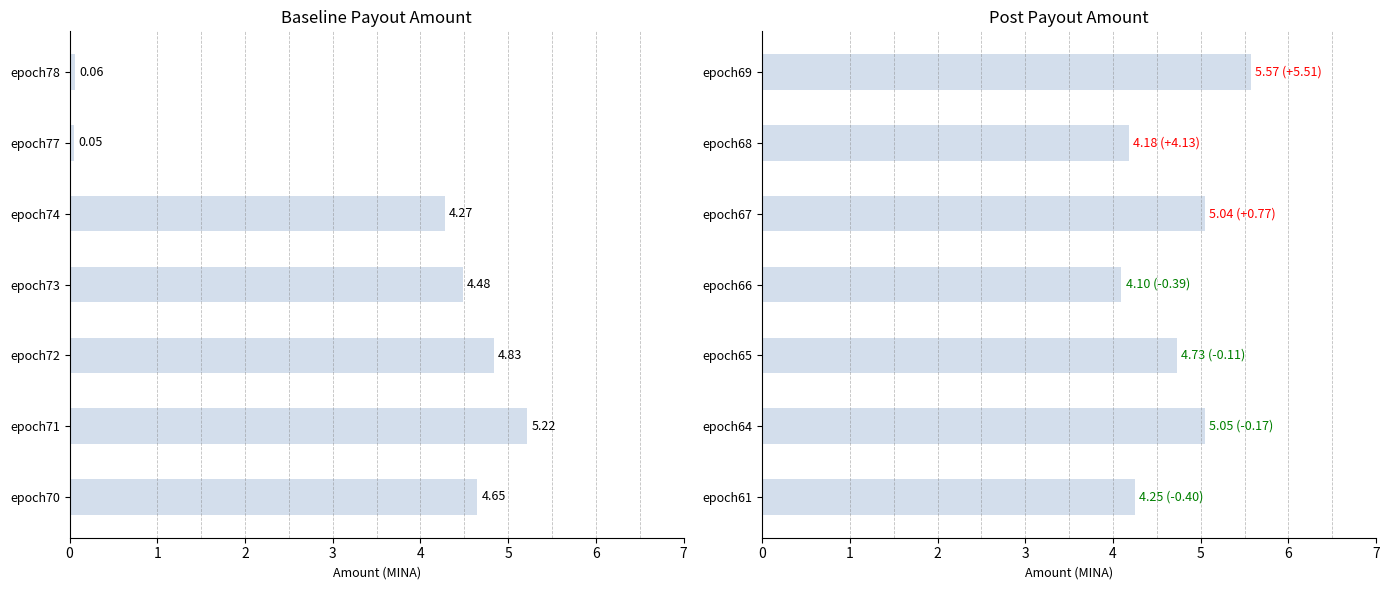

How many data points in Baseline Amount are above 4?

5